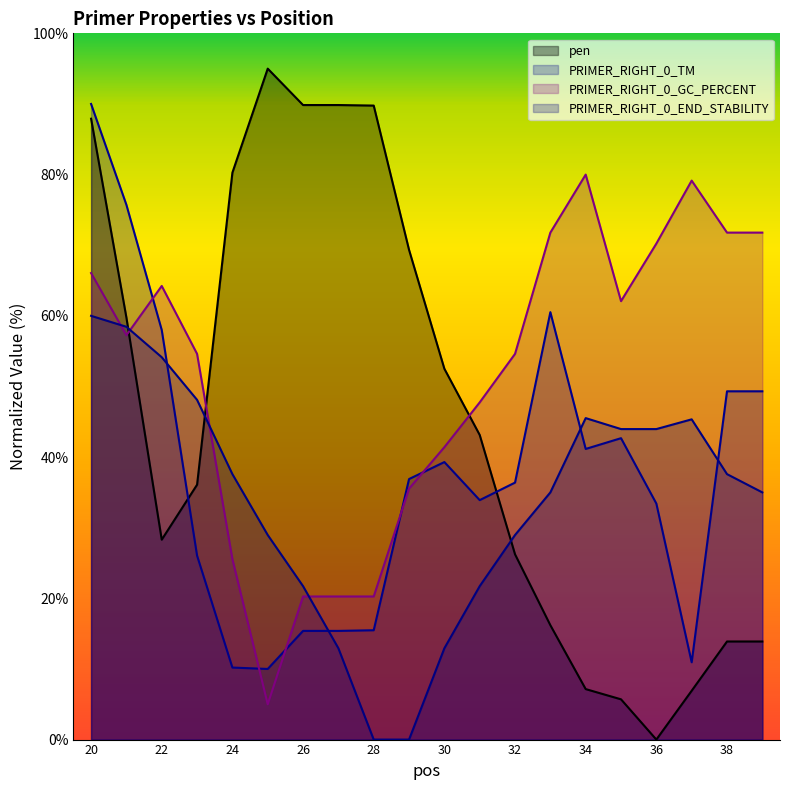

What is the value of the pen point at the 16th from the left?

5.7